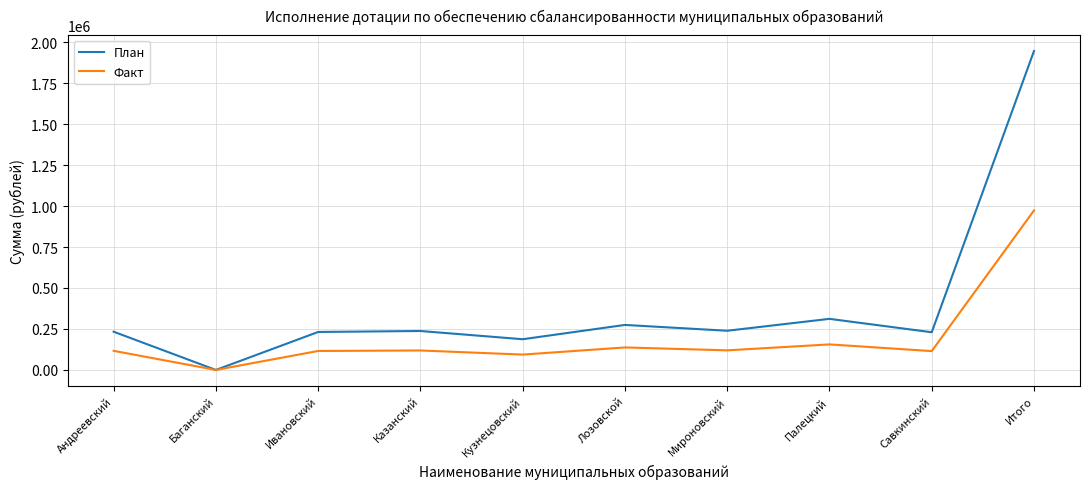

The value of План at Лозовской is 274600. True or false?

True